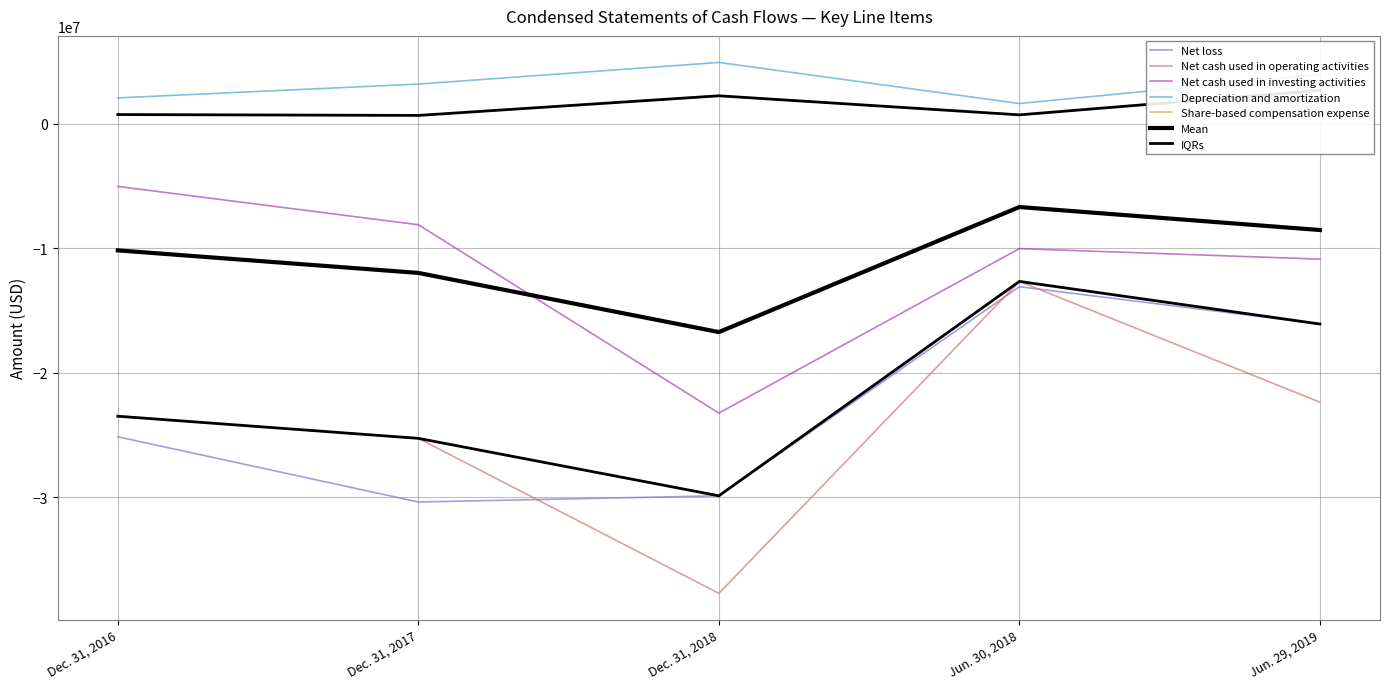

What is the difference between the maximum and second lowest values in the Net cash used in investing activities series?

5840000